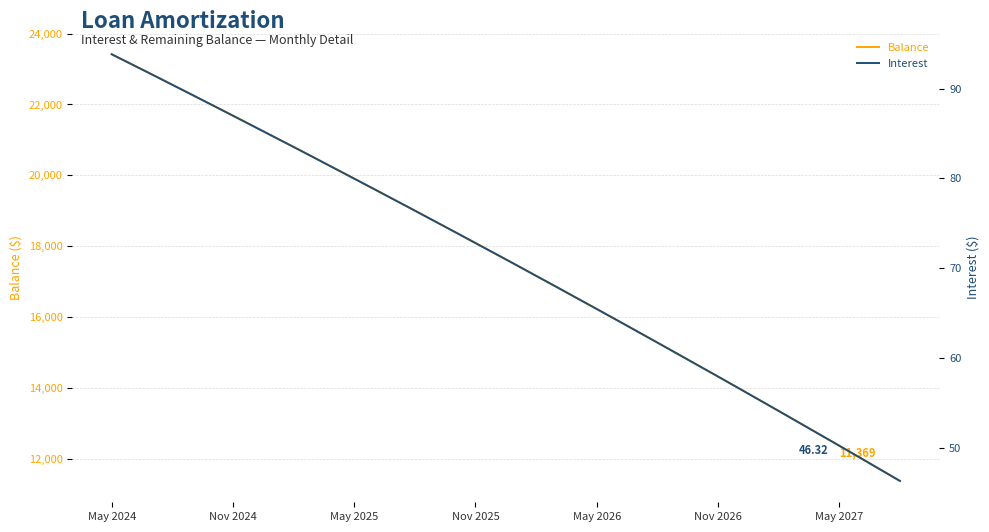

Where does the Interest series first go above 71?

May 2024